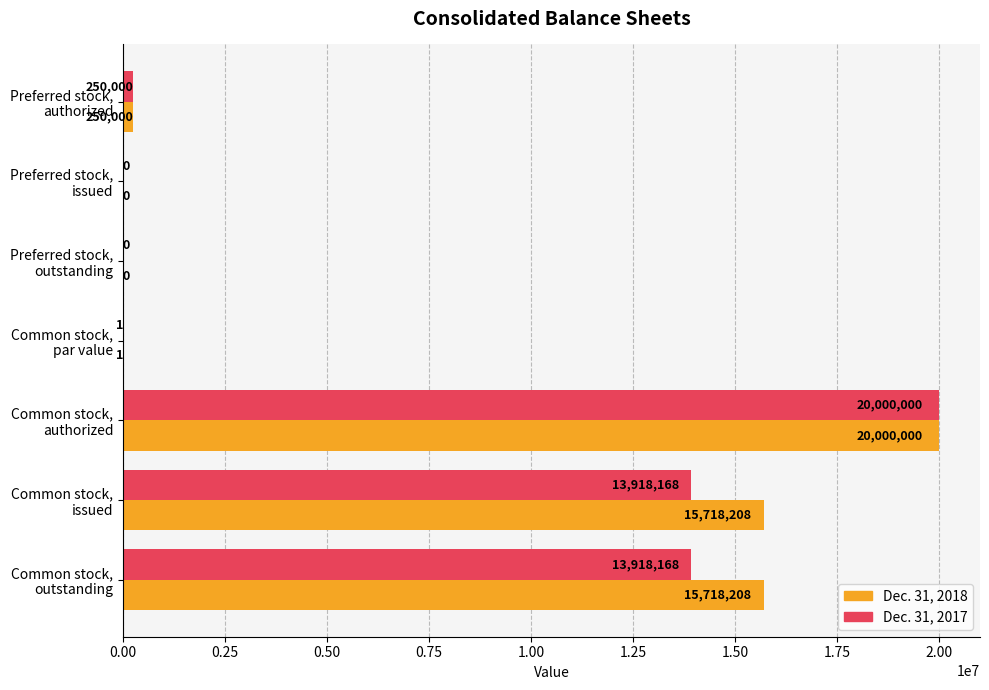

What is the maximum value shown in the chart?

20000000